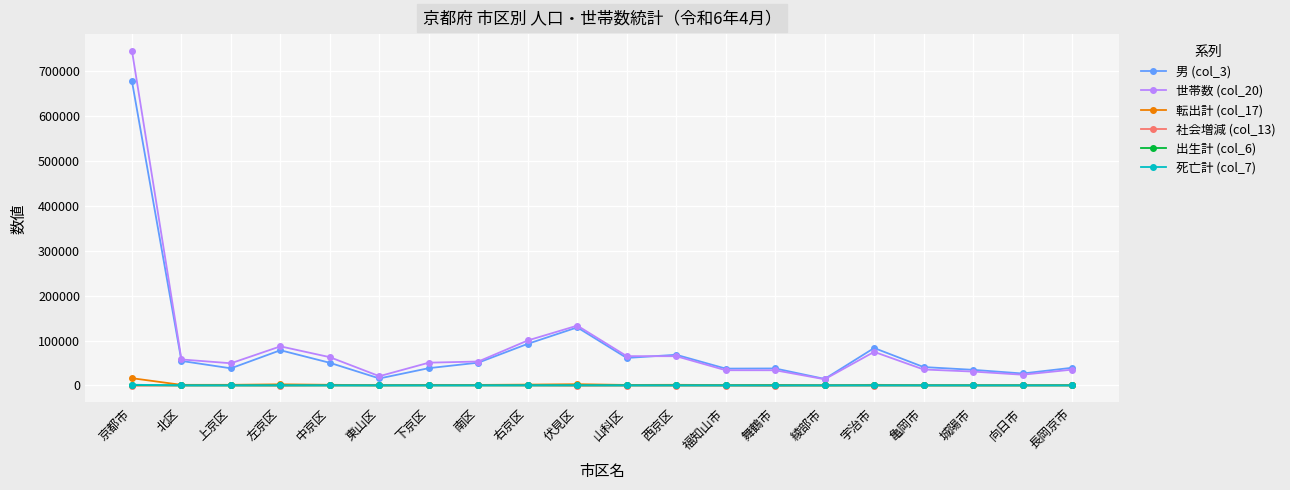

What are all the series names shown in the legend?

男 (col_3), 世帯数 (col_20), 転出計 (col_17), 社会増減 (col_13), 出生計 (col_6), 死亡計 (col_7)